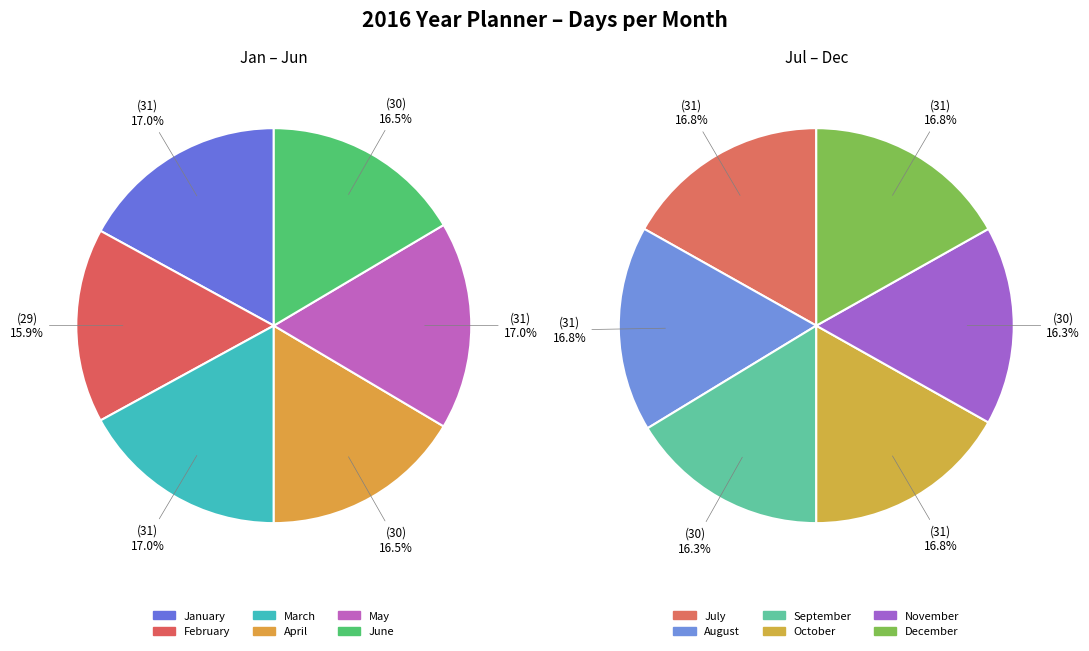

Is April the majority of the pie?

No